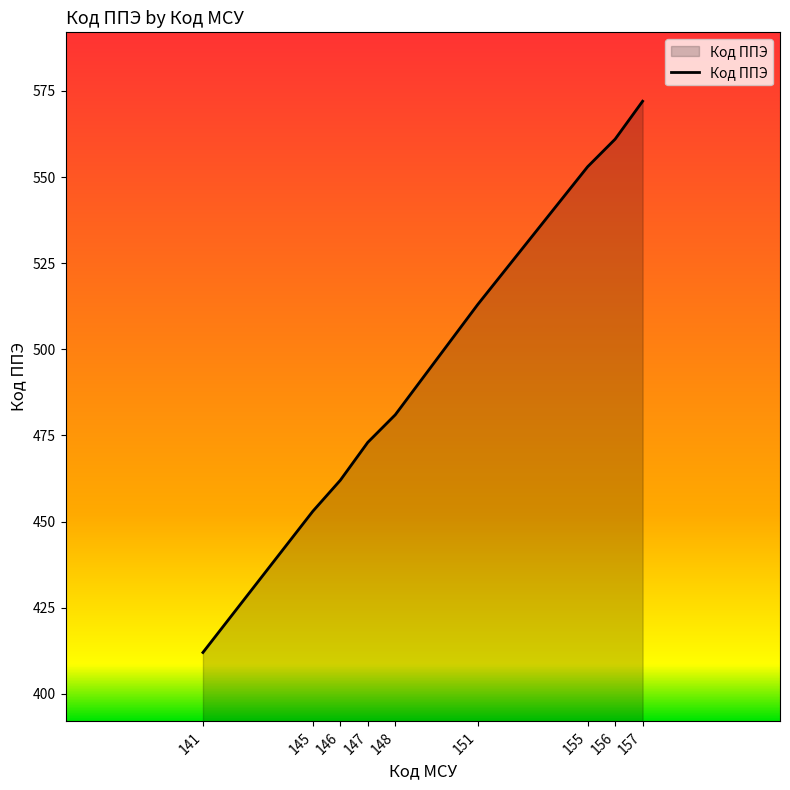

Rank the categories by value from lowest to highest.

141, 145, 146, 147, 148, 151, 155, 156, 157